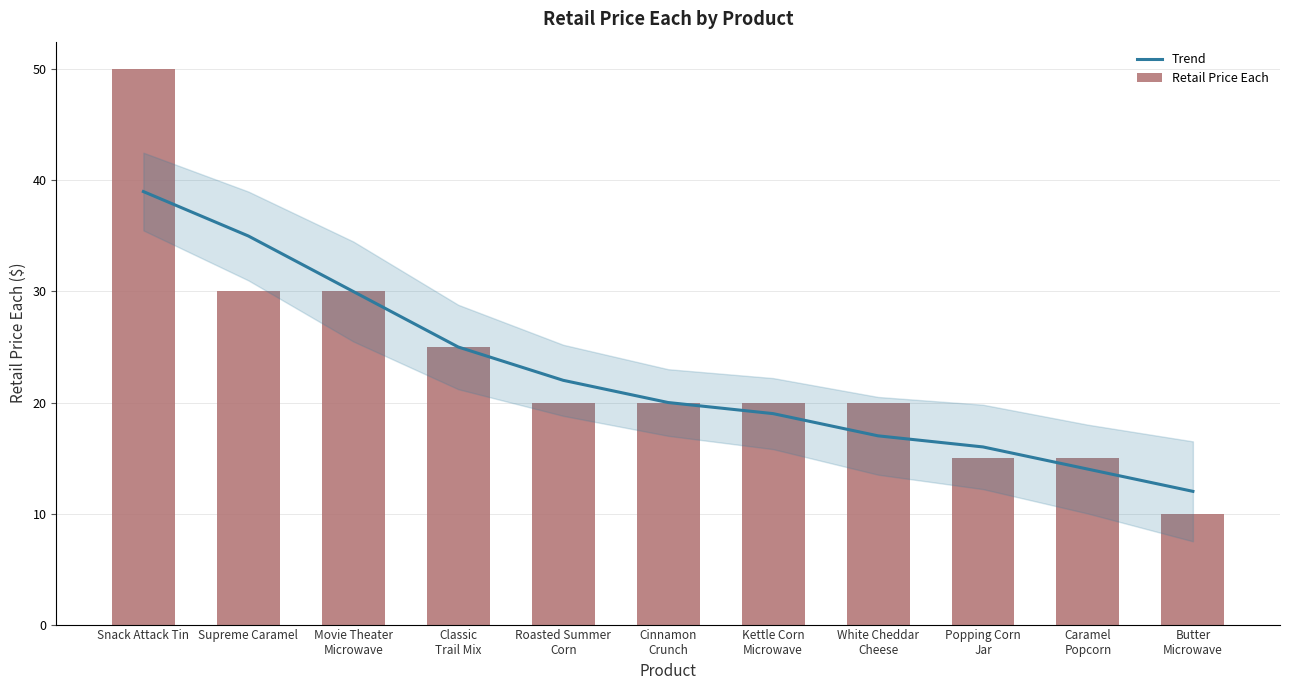

True or false: Trend has a value of 4 at White Cheddar
Cheese.

False